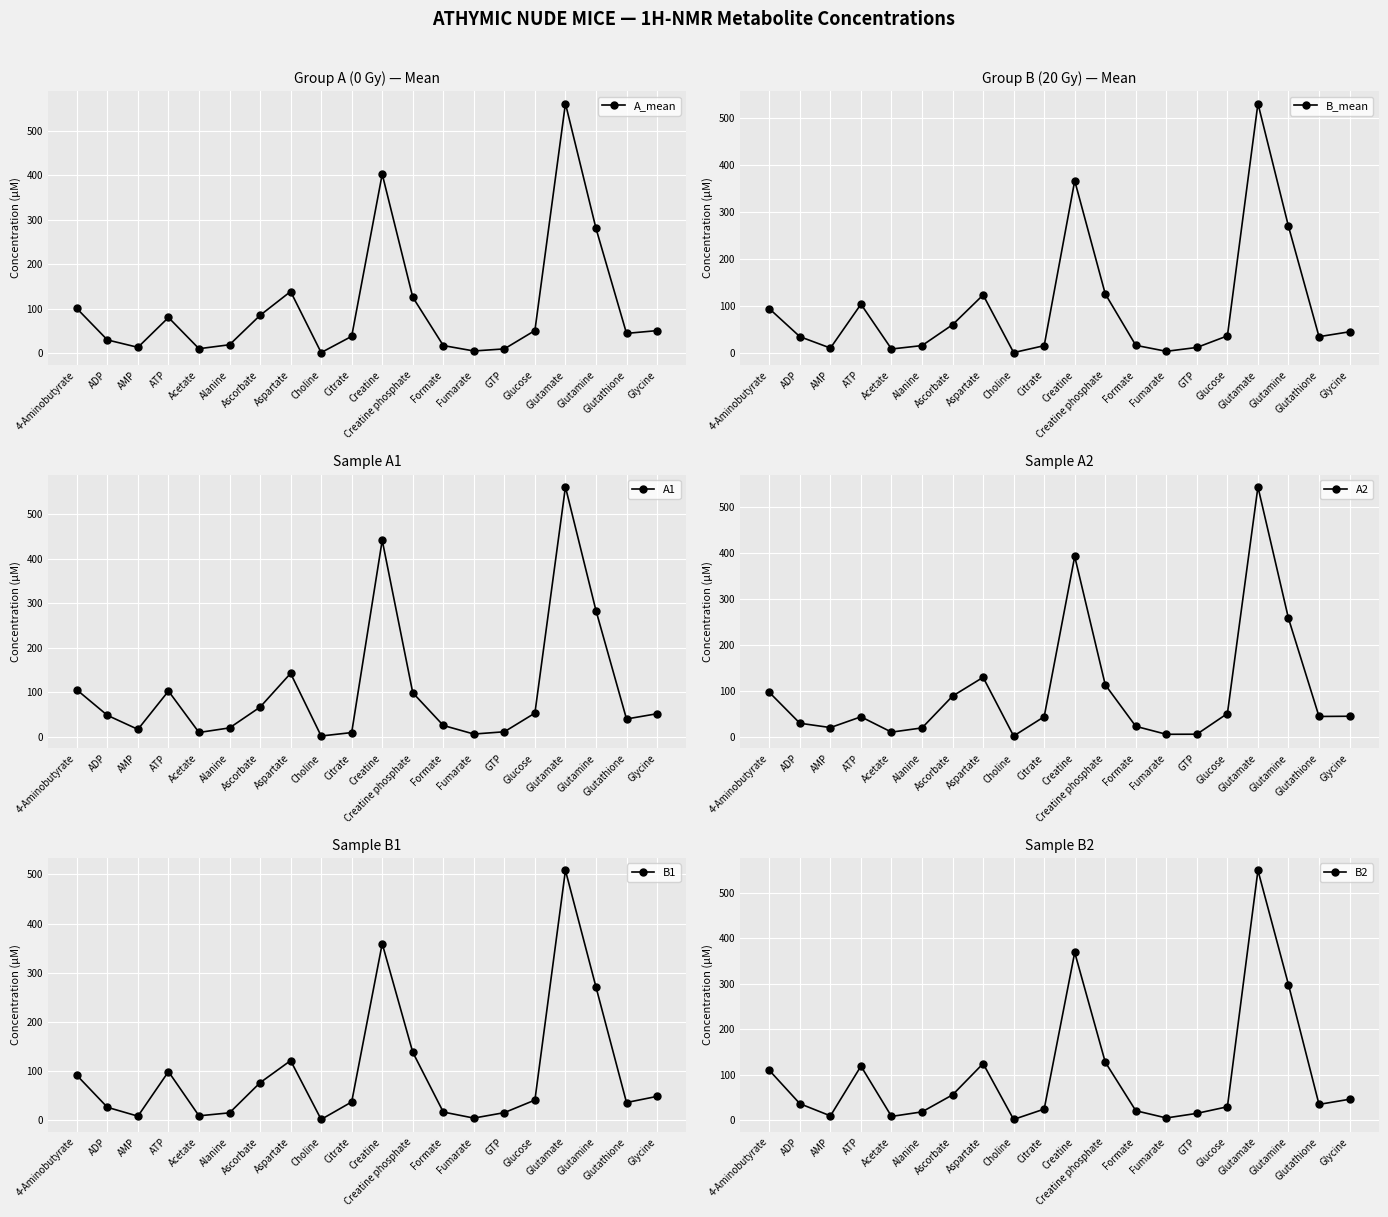

The A1 series shows 105.3 at 4-Aminobutyrate. True or false?

True